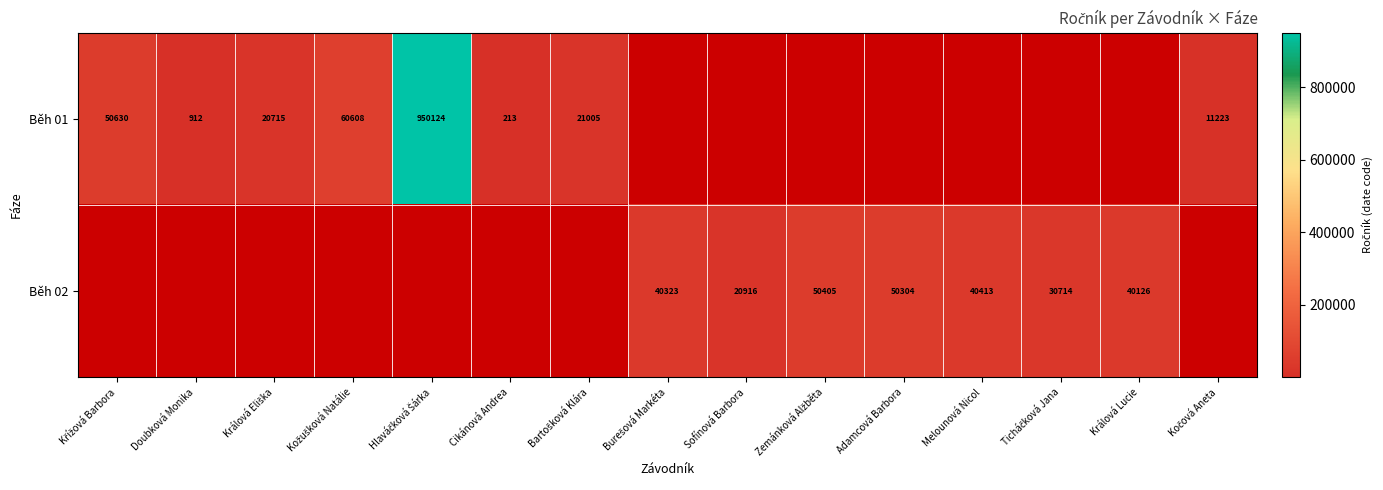

The Běh 01 series shows 213 at Cikánová Andrea. True or false?

True